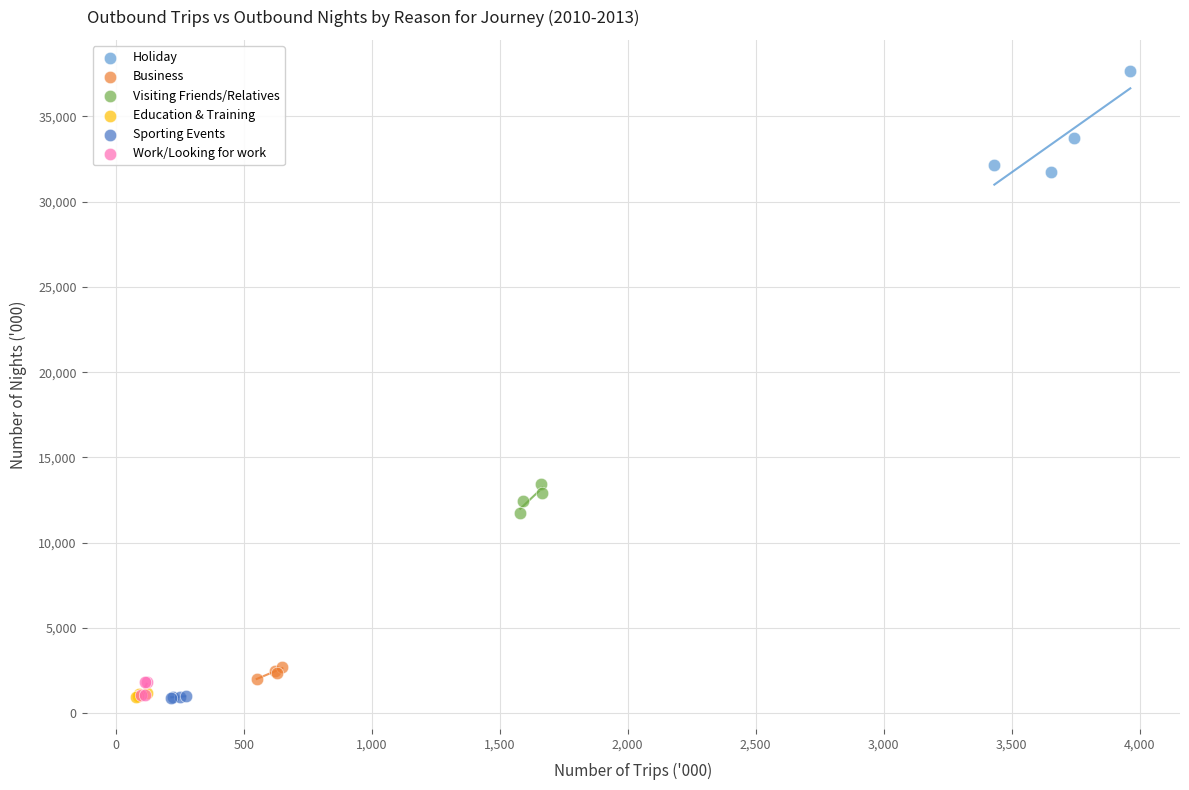

What are all the series names shown in the legend?

Holiday, Business, Visiting Friends/Relatives, Education & Training, Sporting Events, Work/Looking for work